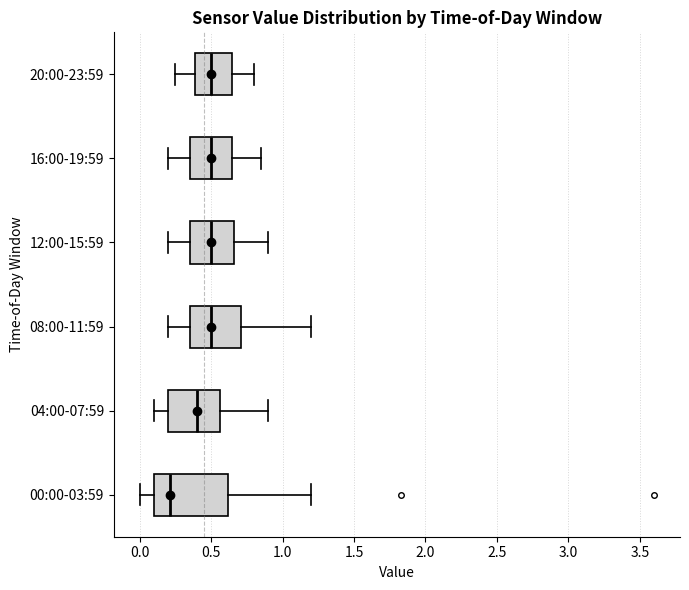

Reading bottom to top, transcribe this box plot: for each box, give where its median line is, the range the box spans, and where its two whiskers end, as read against the x-axis. The values are not printed on the chart, so give them approximately, as read against the axis.

00:00-03:59: median 0.20, box 0.10 to 0.60, whiskers 0.00 to 1.20
04:00-07:59: median 0.40, box 0.20 to 0.55, whiskers 0.10 to 0.90
08:00-11:59: median 0.50, box 0.35 to 0.70, whiskers 0.20 to 1.20
12:00-15:59: median 0.50, box 0.35 to 0.65, whiskers 0.20 to 0.90
16:00-19:59: median 0.50, box 0.35 to 0.65, whiskers 0.20 to 0.85
20:00-23:59: median 0.50, box 0.40 to 0.65, whiskers 0.25 to 0.80